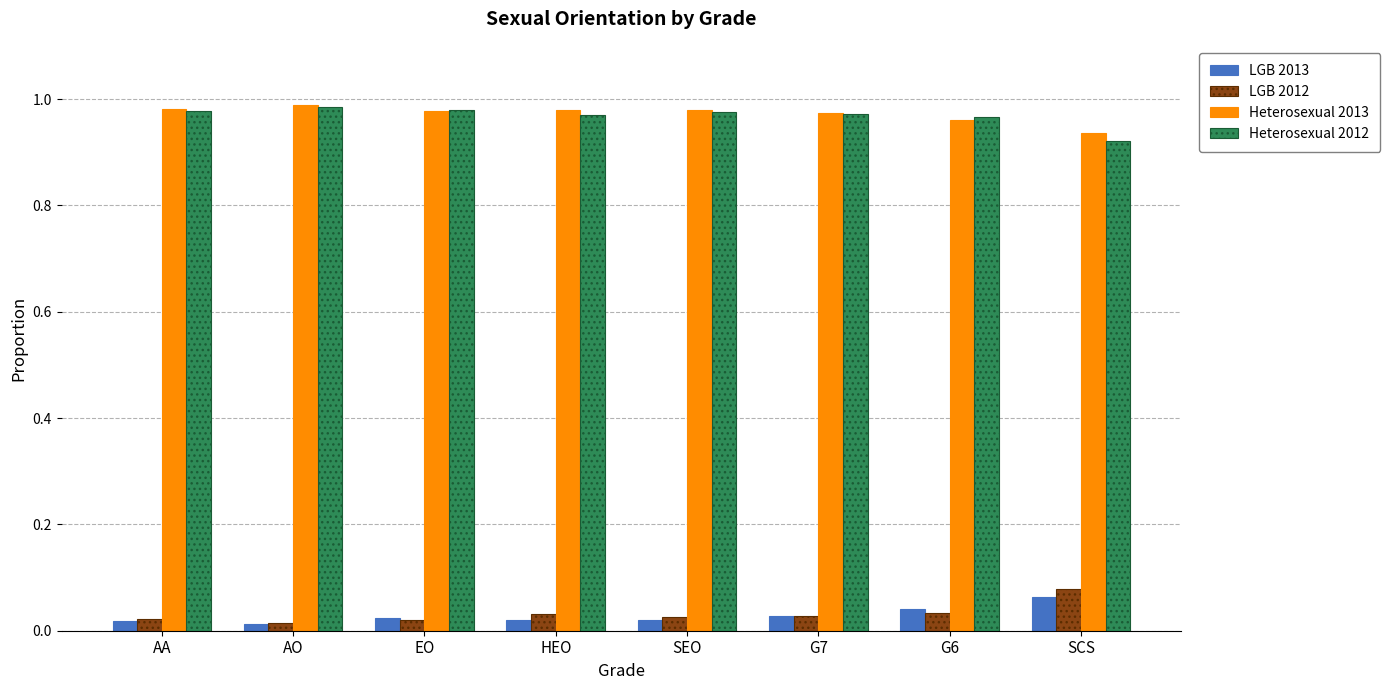

Is the value of Heterosexual 2012 at EO greater than the value of LGB 2013 at AO?

Yes